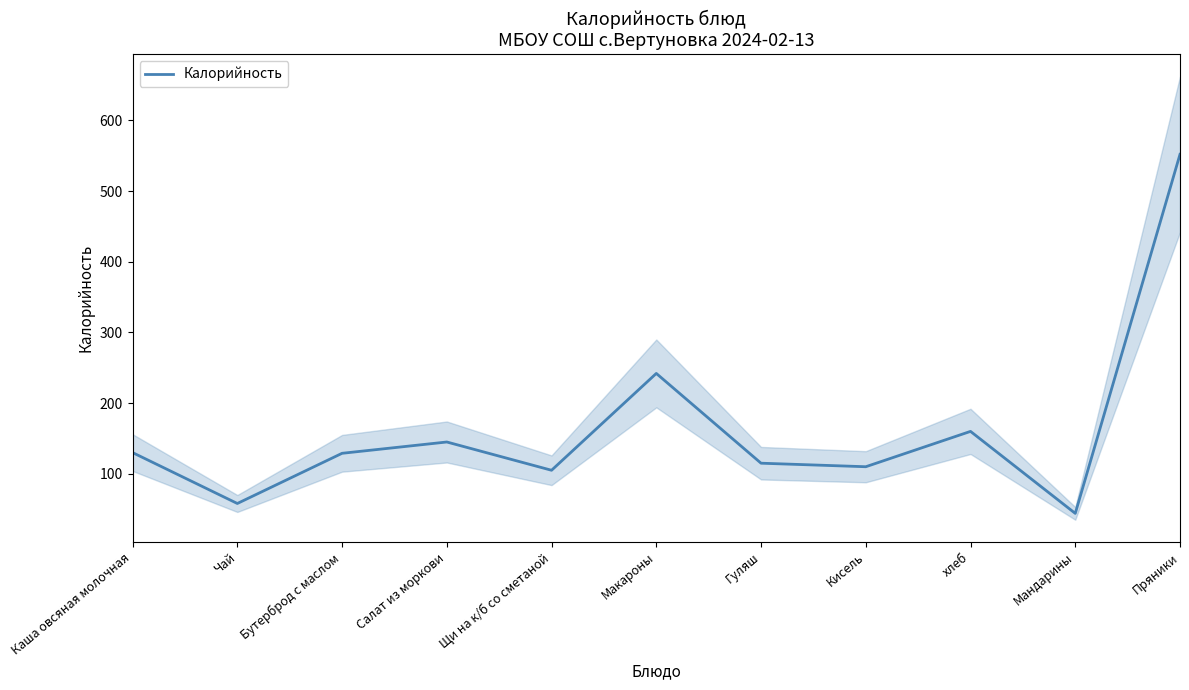

Between Каша овсяная молочная and Щи на к/б со сметаной, which is larger?

Каша овсяная молочная